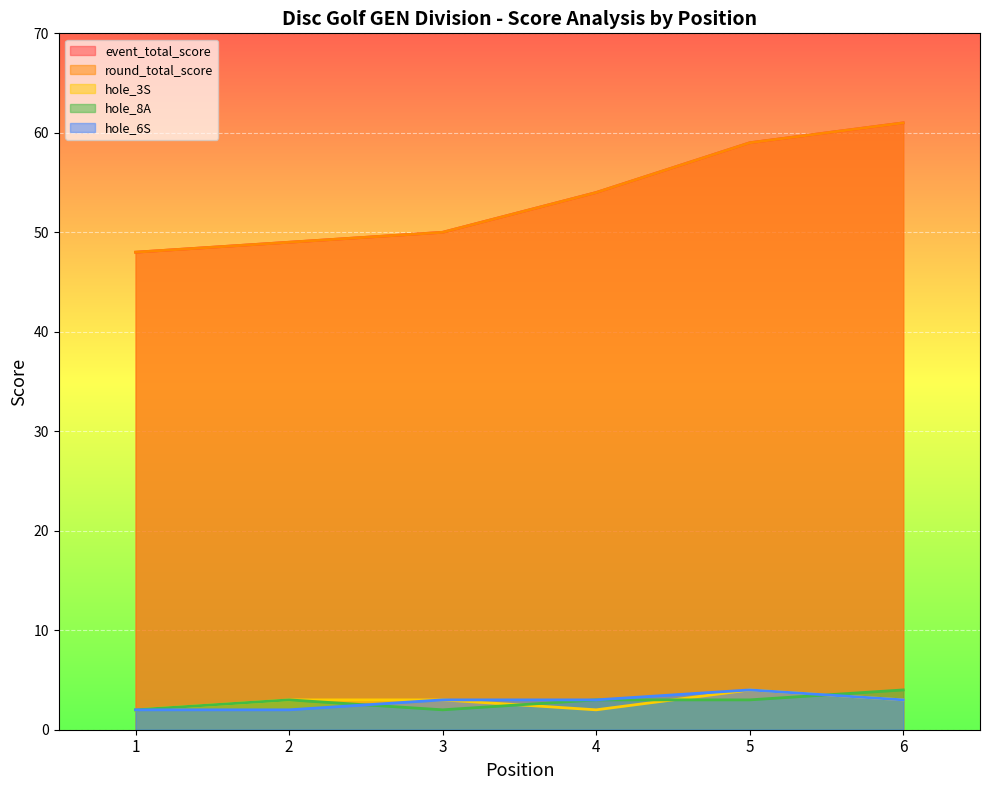

At which category does the chart reach its peak across all series?

6